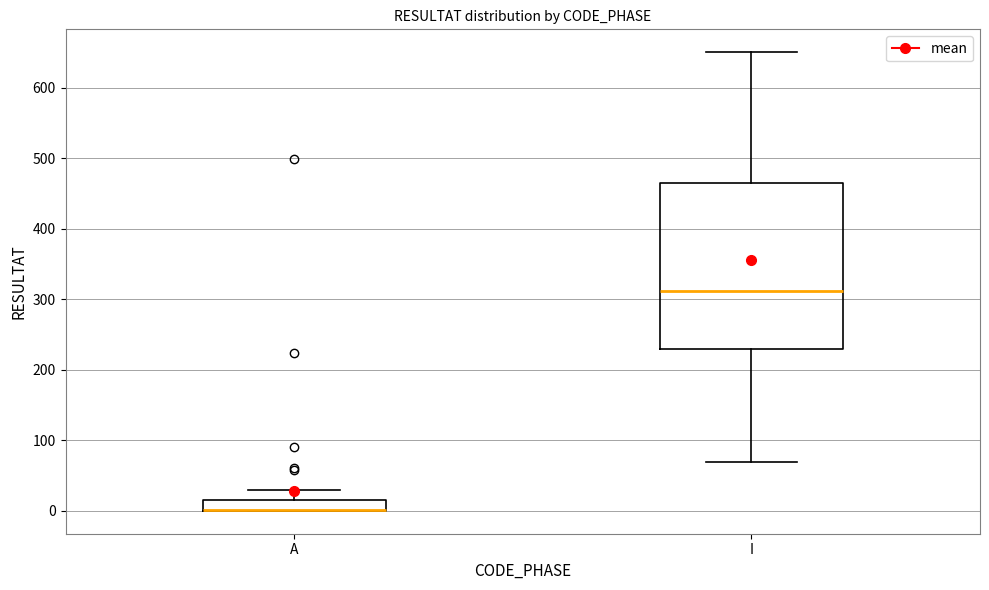

Reading left to right, read every box against the y-axis: the position of its median line, the range the box covers, and the ends of its whiskers. The values are not printed on the chart, so give them approximately, as read against the axis.

A: median 0 (drawn on the box's lower edge), box 0 to 20, whiskers 0 to 30
I: median 310, box 230 to 460, whiskers 70 to 650